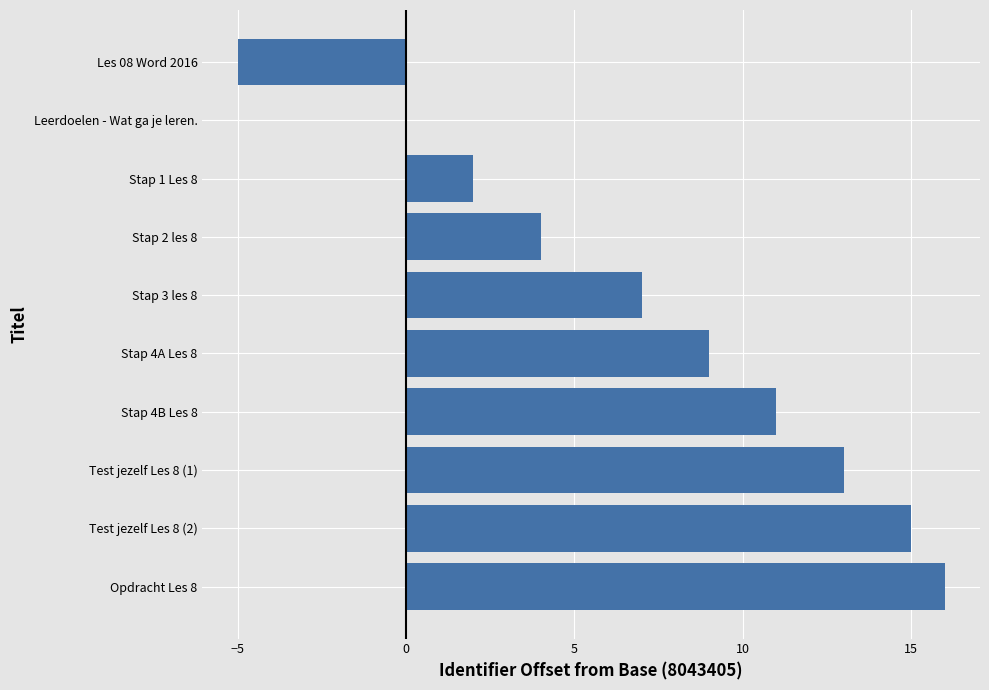

At which label is the value closest to 5?

Stap 2 les 8